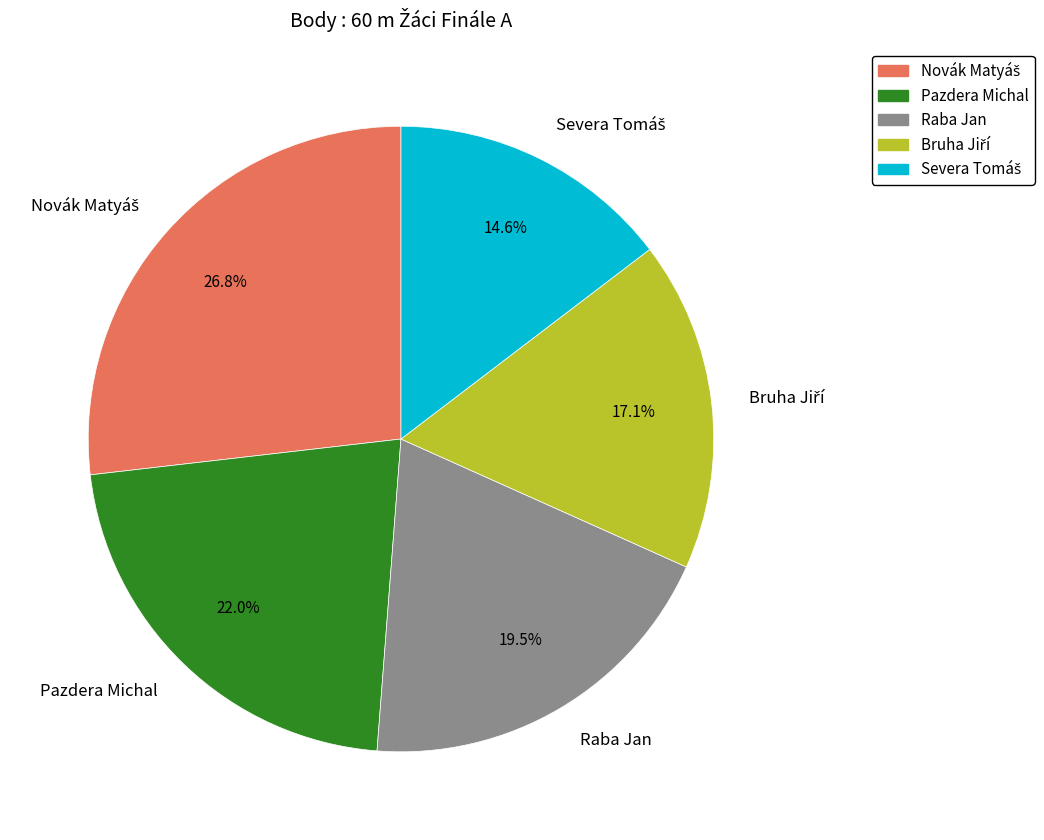

Between Pazdera Michal and Raba Jan, which is larger?

Pazdera Michal